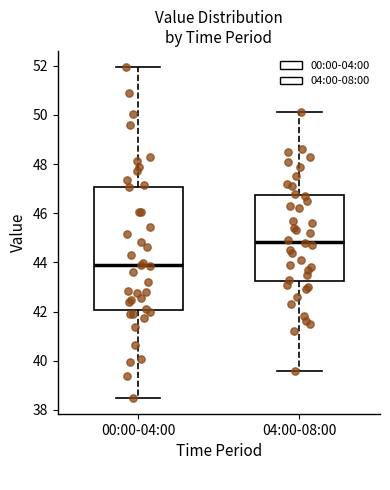

Where does the lower whisker of the box for 00:00-04:00 end on the y-axis? The values are not printed on the chart, so give them approximately, as read against the axis.

38.6